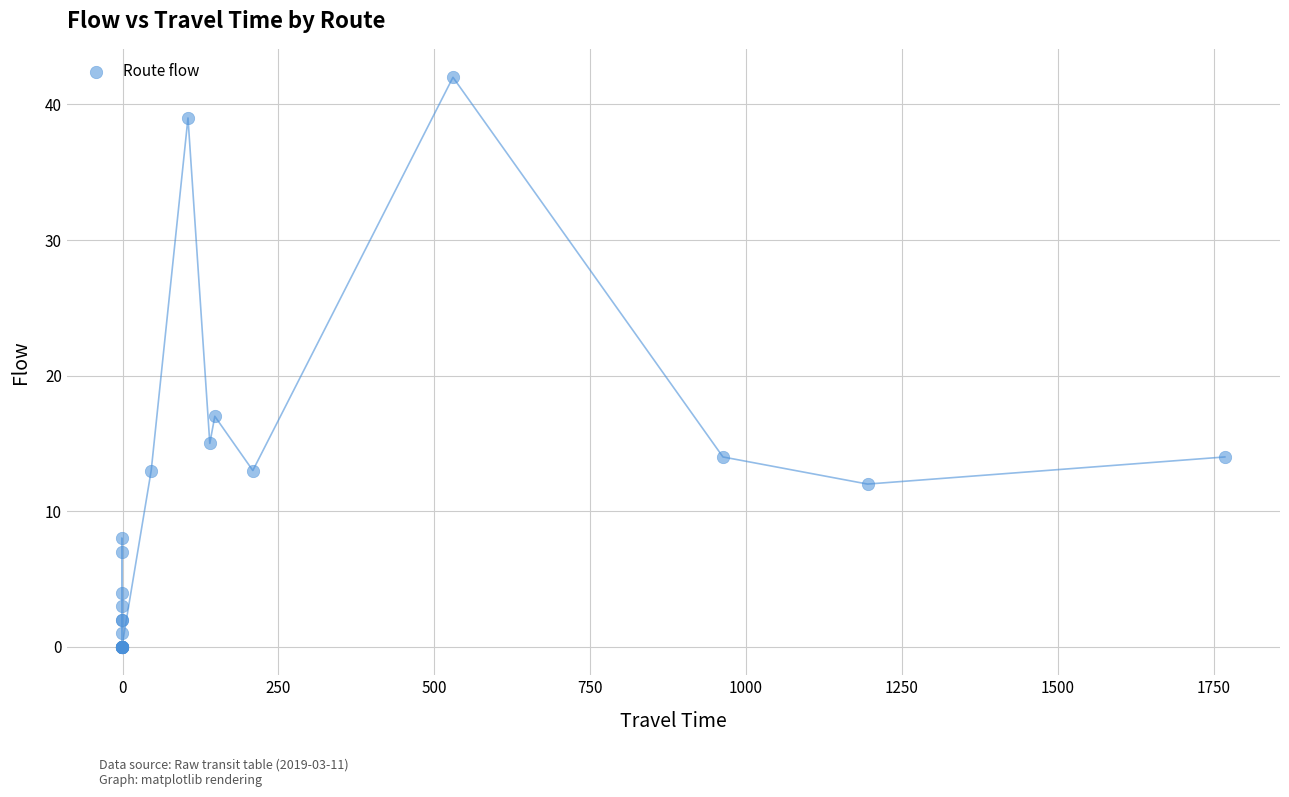

What Y value in the scatter plot is closest to 21?

17